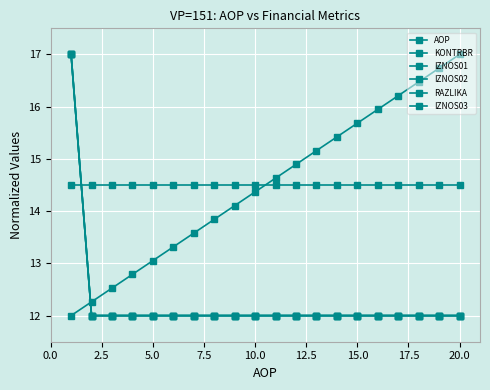

True or false: IZNOS01 has more than 2 interior local peaks.

False